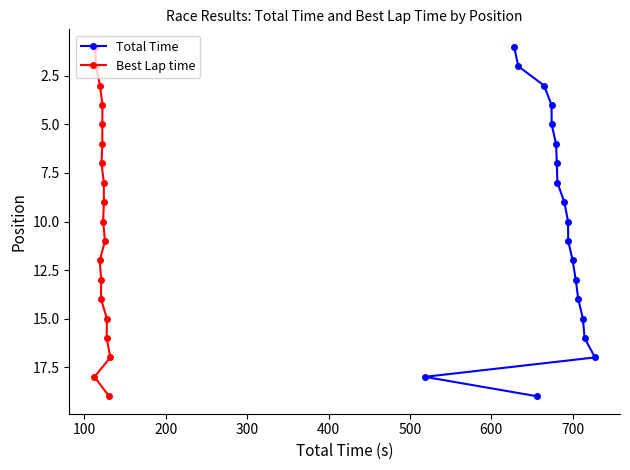

What is the highest value of the Total Time series?

19